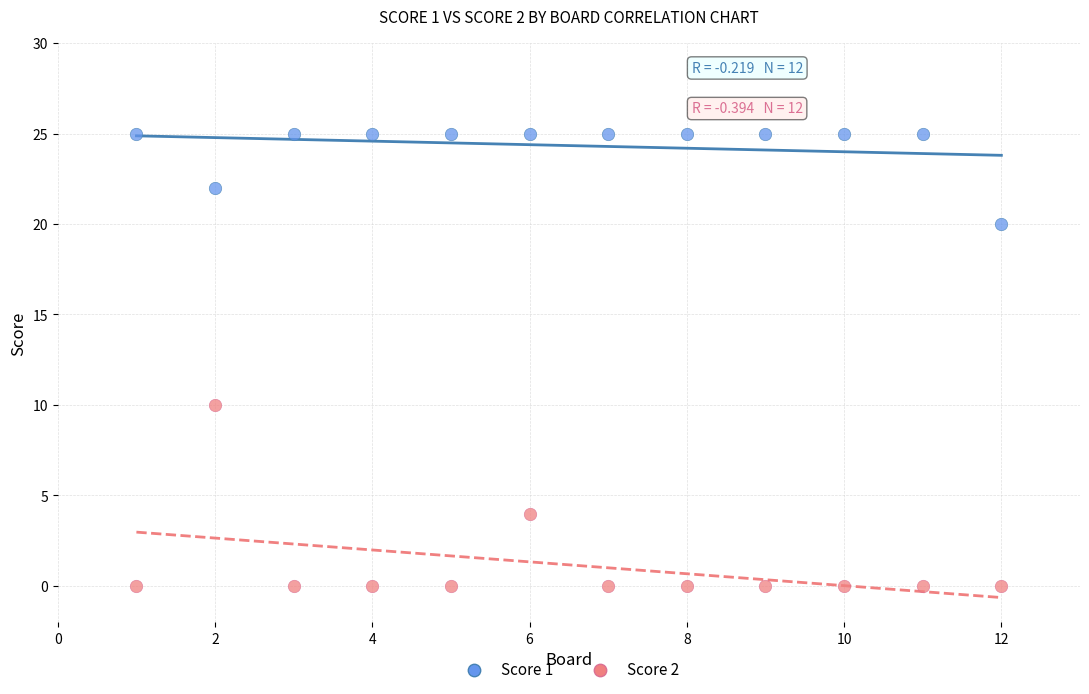

Across all data points, what is the range of Y values (max minus min)?

25